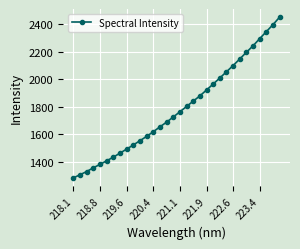

How many categories are shown in the chart?

32